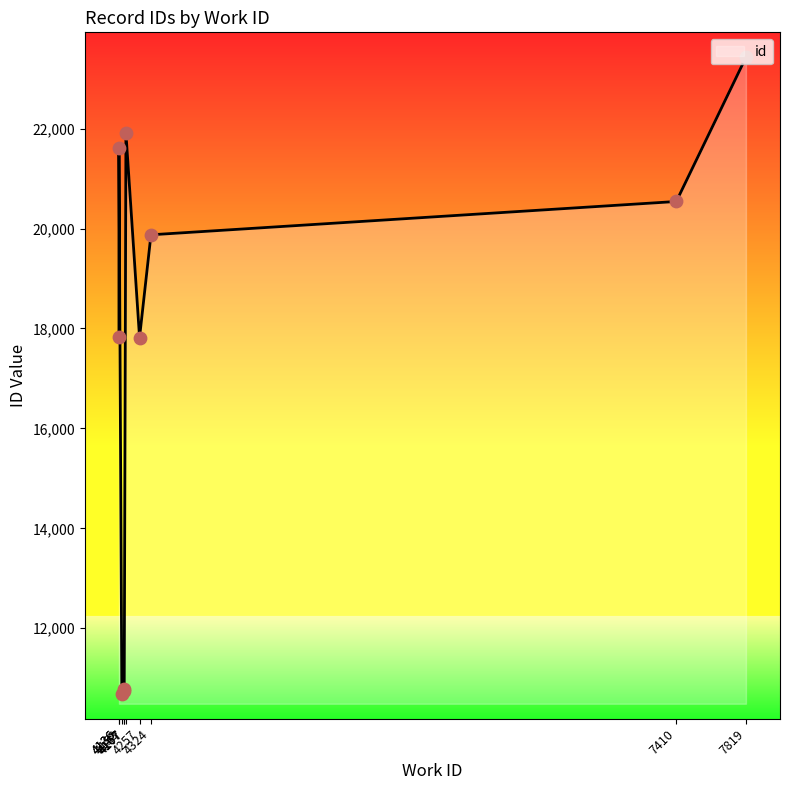

What is the ratio of the value at 7819 to the value at 4167?

2.2